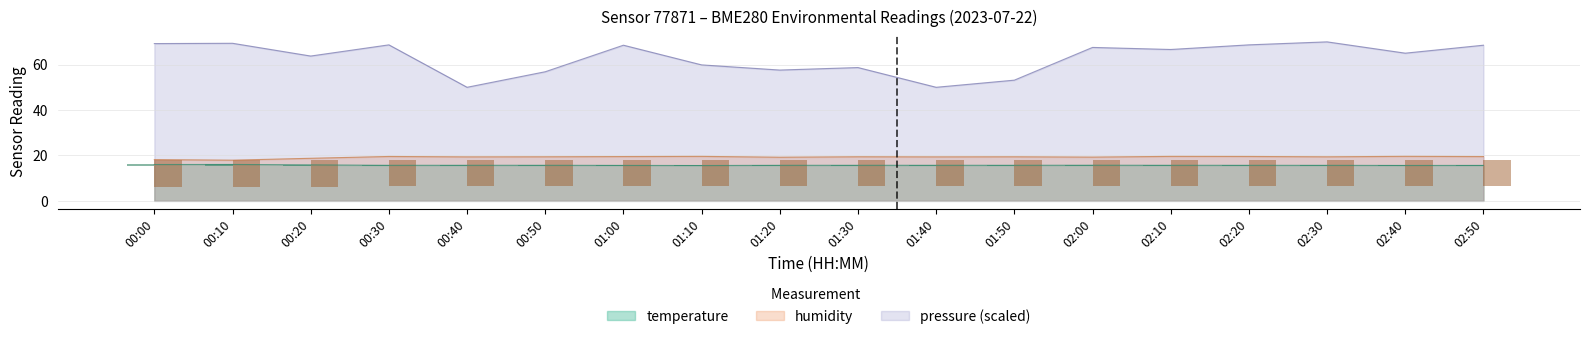

Where does the humidity series first go above 19?

00:30